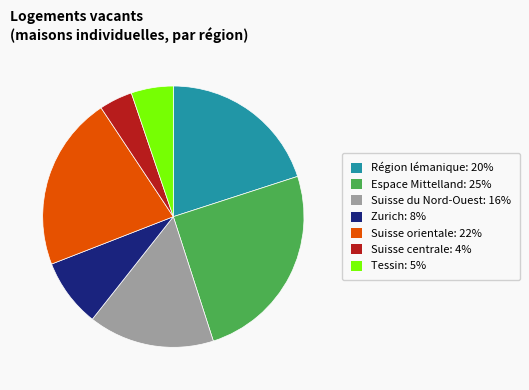

Do Zurich: 8% and Suisse orientale: 22% together represent more than half of the pie?

No